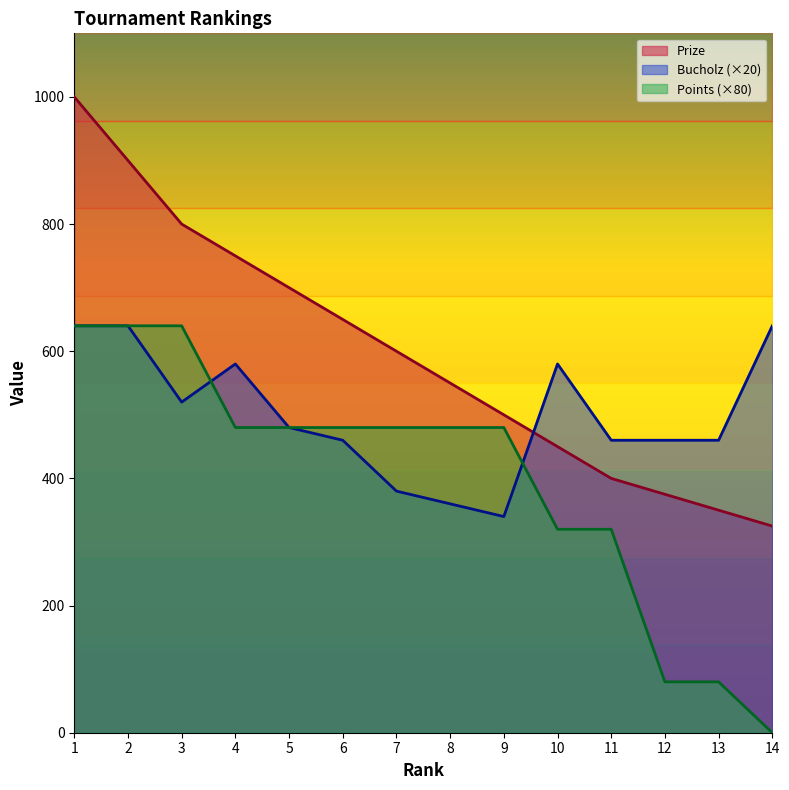

Which series ends up on top after the final intersection of Prize and Bucholz?

Bucholz